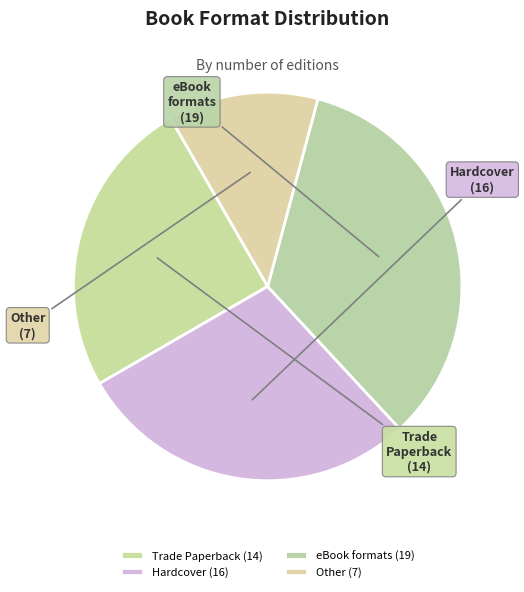

Do Hardcover and eBook formats together represent more than half of the pie?

Yes